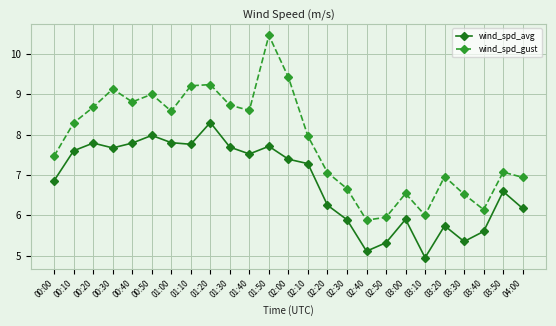

What is the total value across all series at 02:40?

11.0